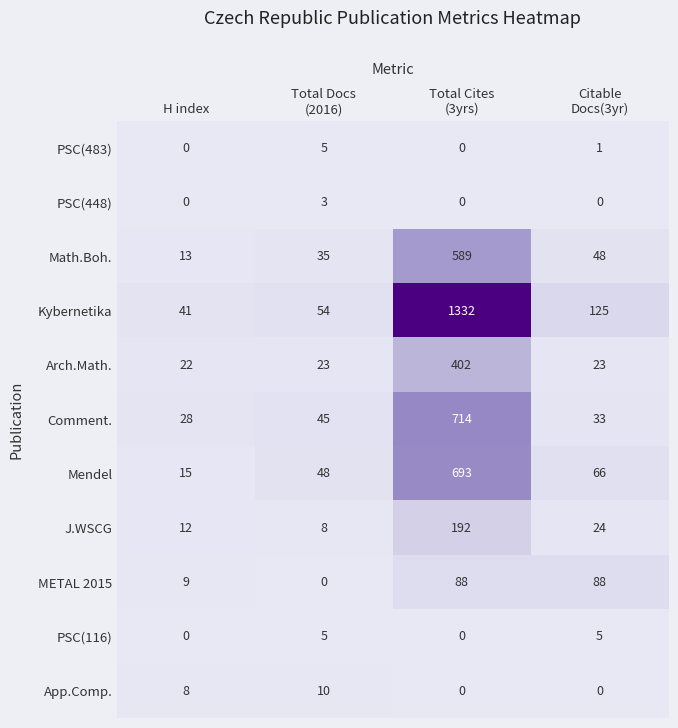

What is the greatest value displayed?

1332